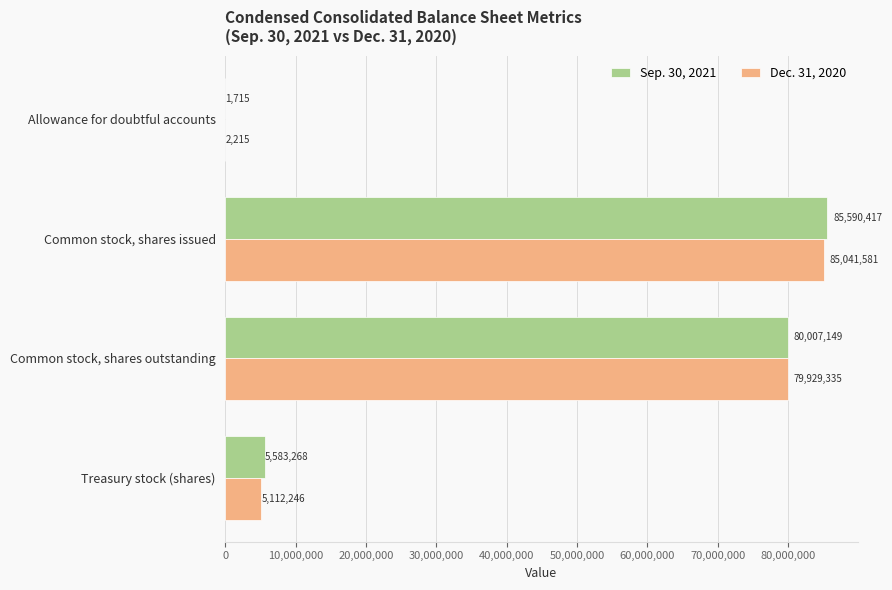

Where is Sep. 30, 2021 nearest to the value 42796066?

Common stock, shares outstanding